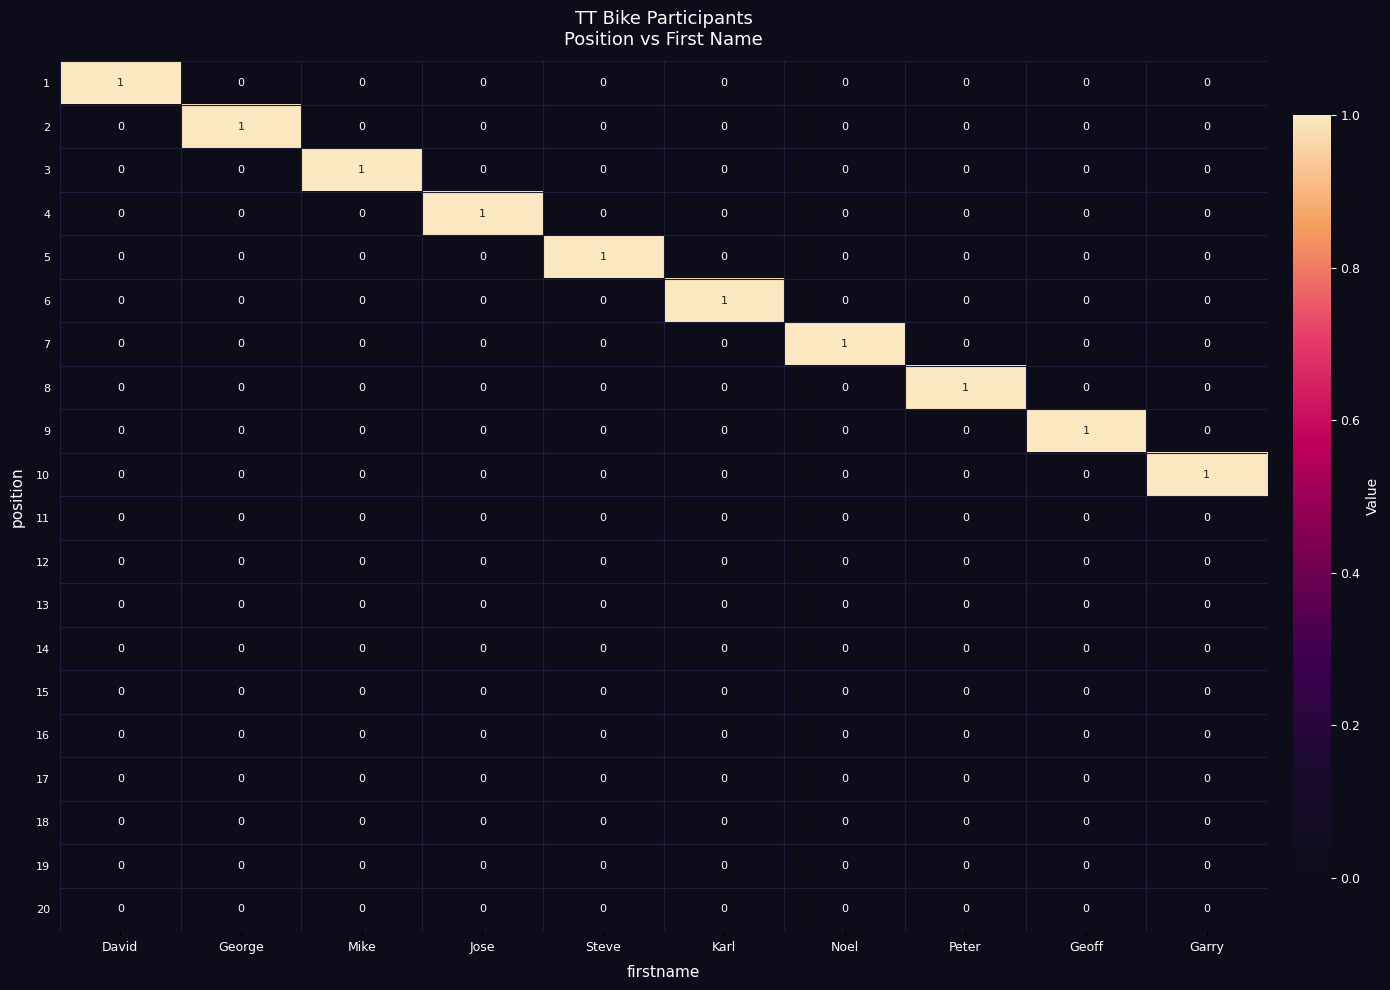

Count the 7 values in the range 0 to 1.

10